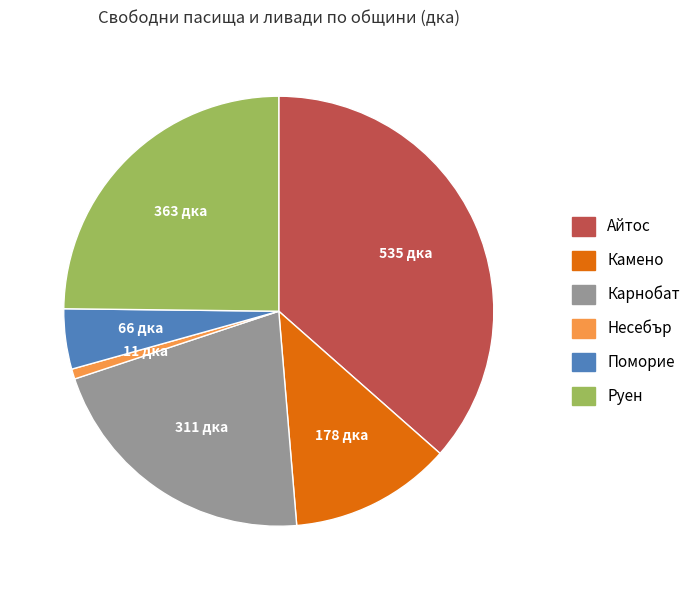

Is it true that Камено is 12% of the pie?

True